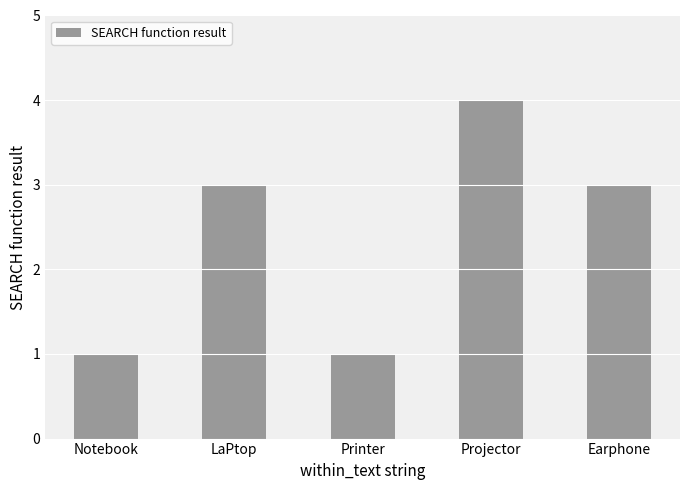

What is the difference between the values at Earphone and Notebook?

2